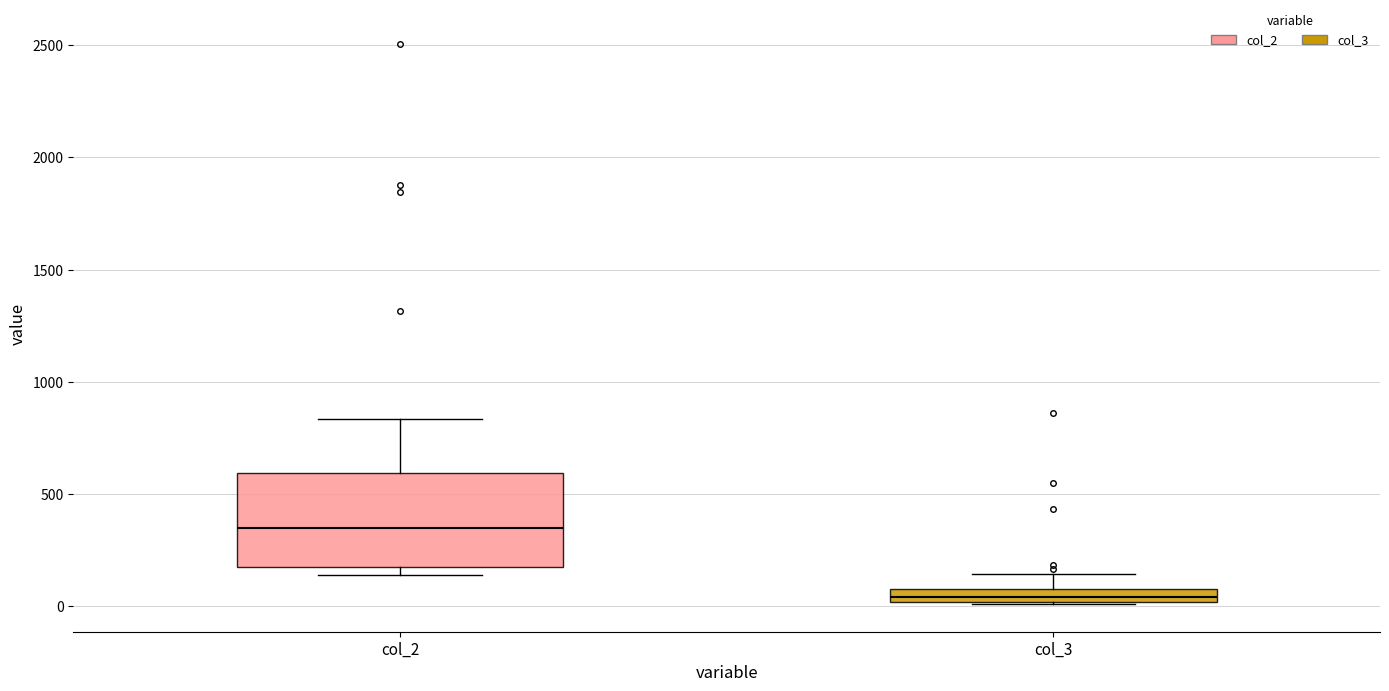

Which box is the tallest, from its lower edge to its upper edge?

col_2